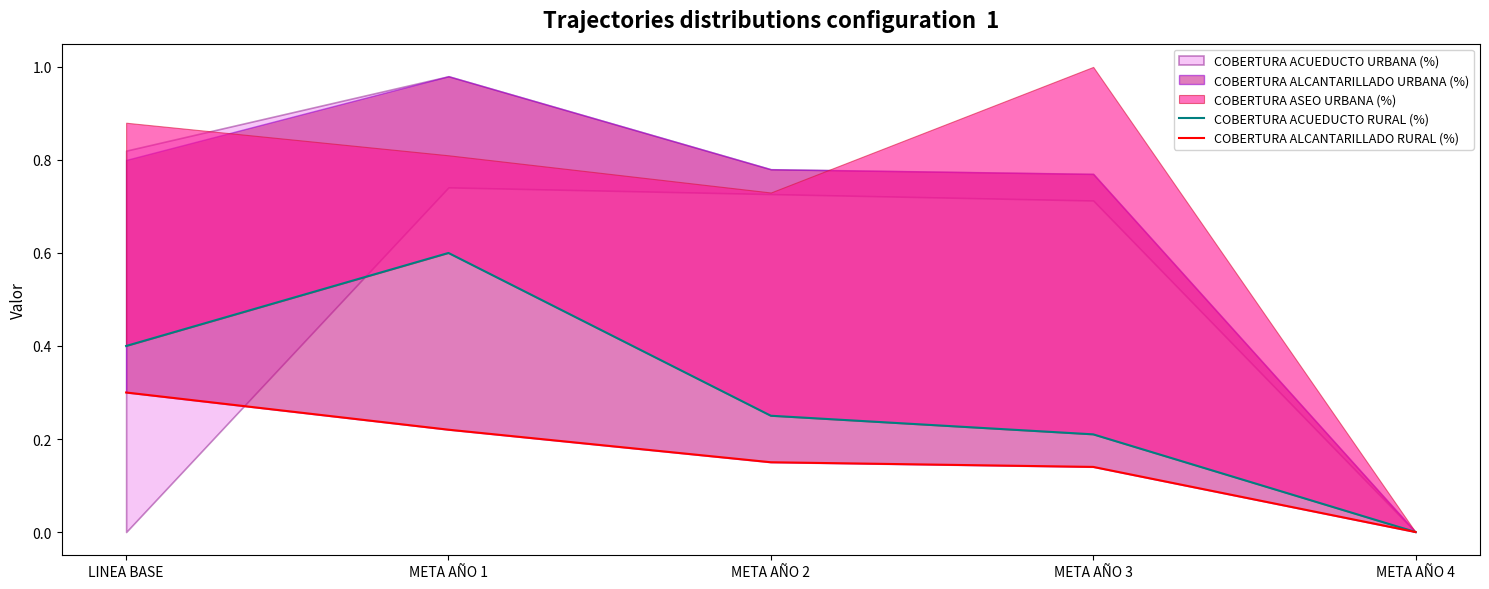

At which label does COBERTURA ALCANTARILLADO RURAL (%) reach its minimum?

META AÑO 4